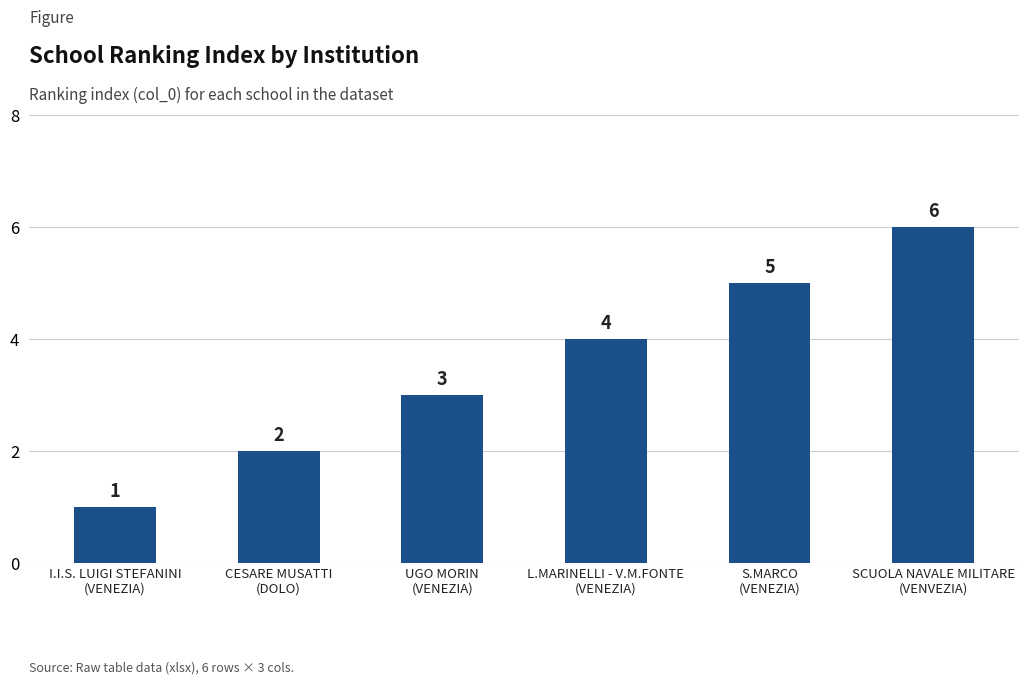

The chart shows a value of 1 at I.I.S. LUIGI STEFANINI
(VENEZIA). True or false?

True